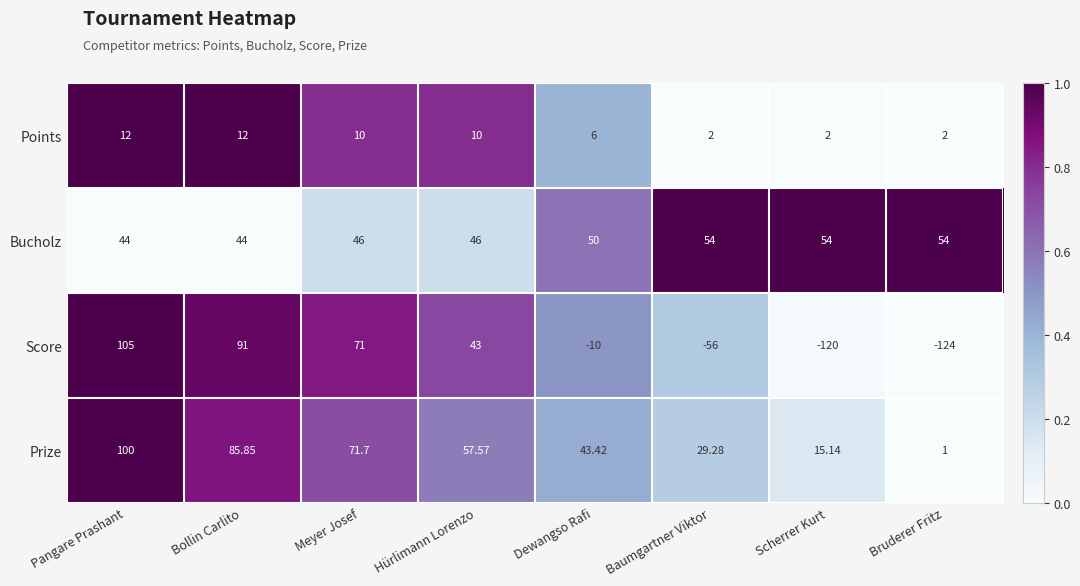

Rank the series at Dewangso Rafi from lowest to highest value.

Score, Points, Prize, Bucholz